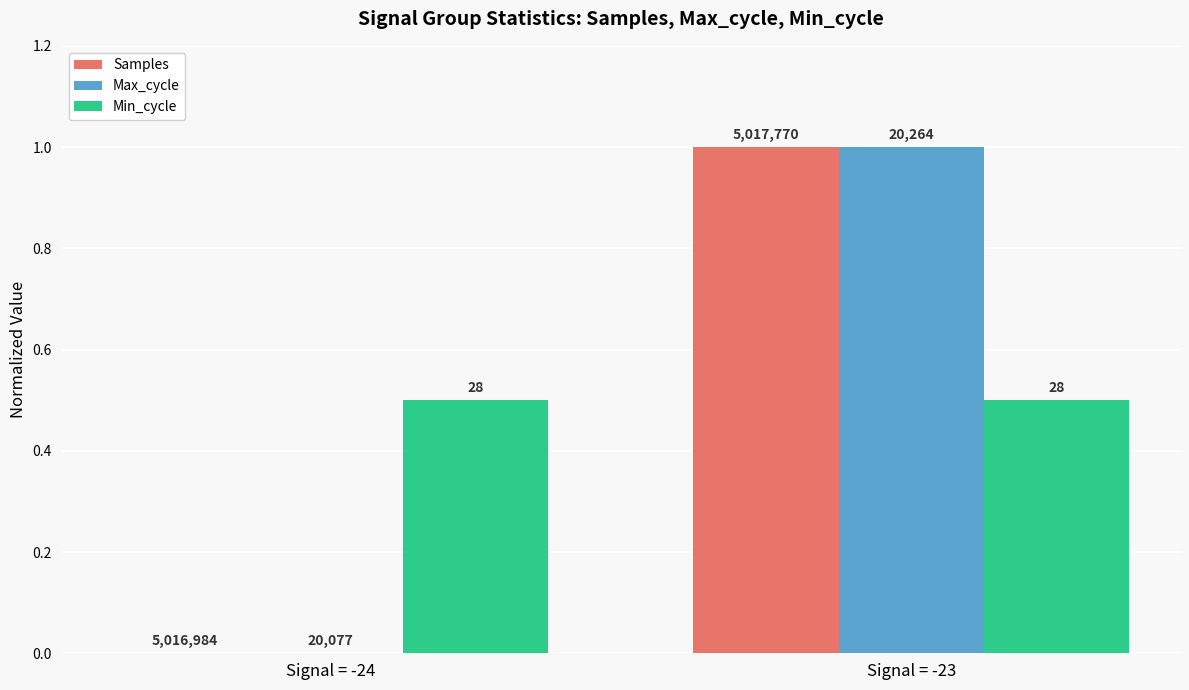

Reading right to left, list all the values displayed in this chart.

Samples: Signal = -23=1.0	Signal = -24=0.0
Max_cycle: Signal = -23=1.0	Signal = -24=0.0
Min_cycle: Signal = -23=0.5	Signal = -24=0.5